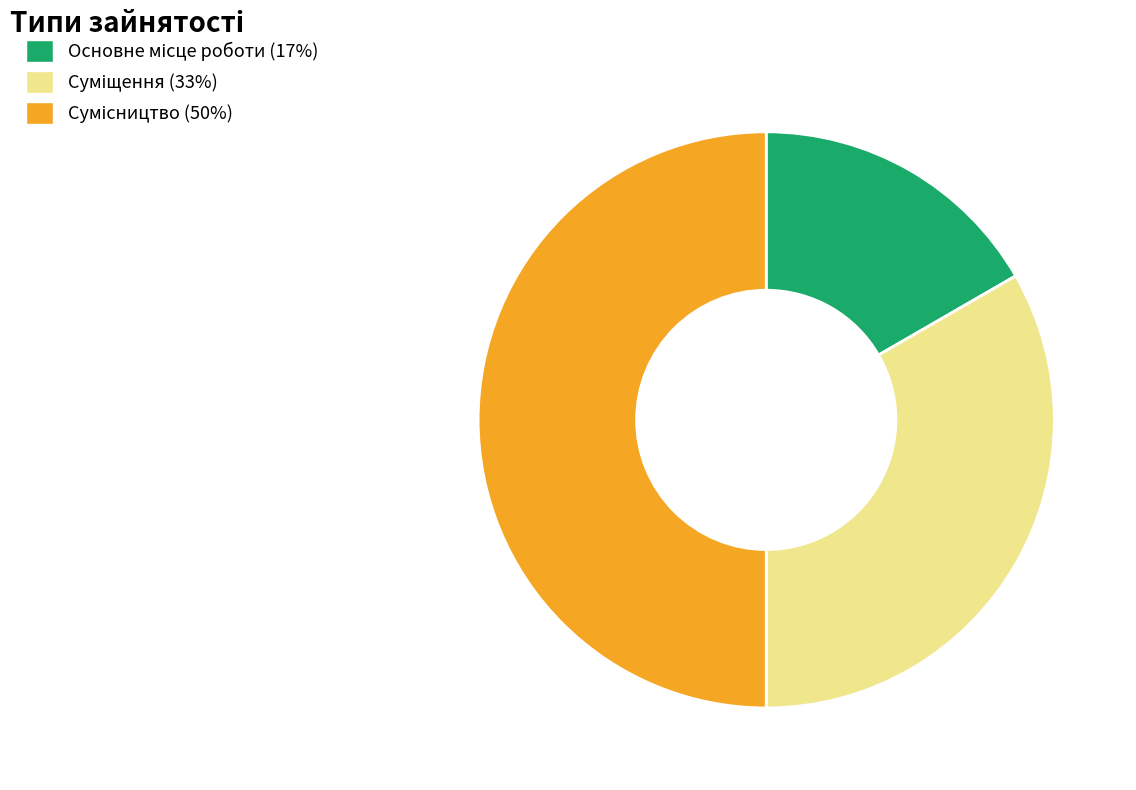

Which category has the smallest portion of the pie?

Основне місце роботи